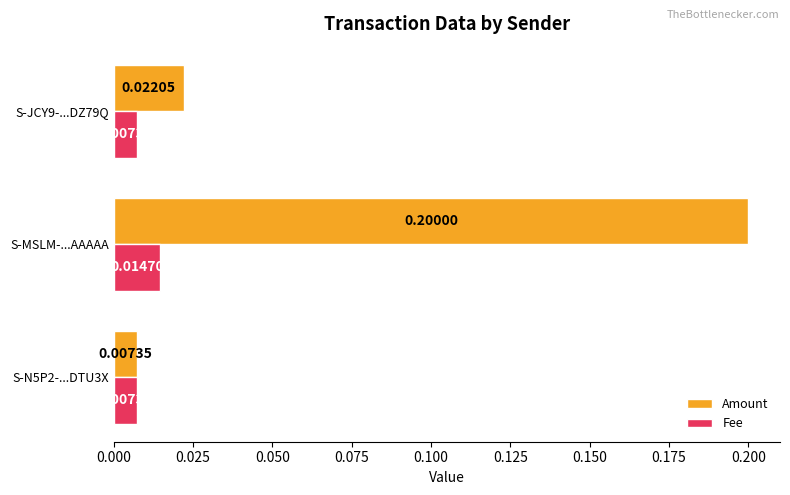

Rank the series by their maximum value, from lowest to highest.

Fee, Amount